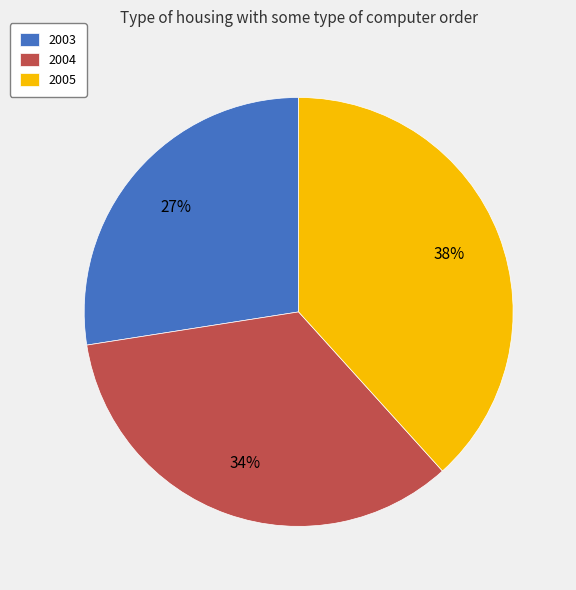

To the nearest percent, what is the average slice percentage?

33%